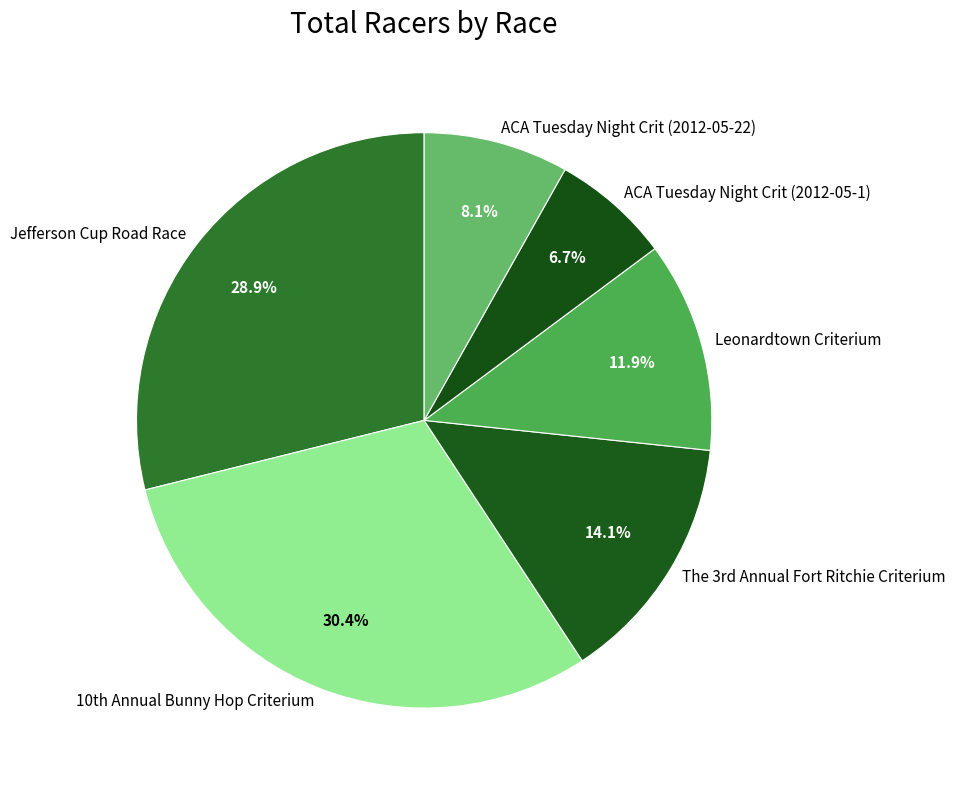

How many segments does this pie chart have?

6